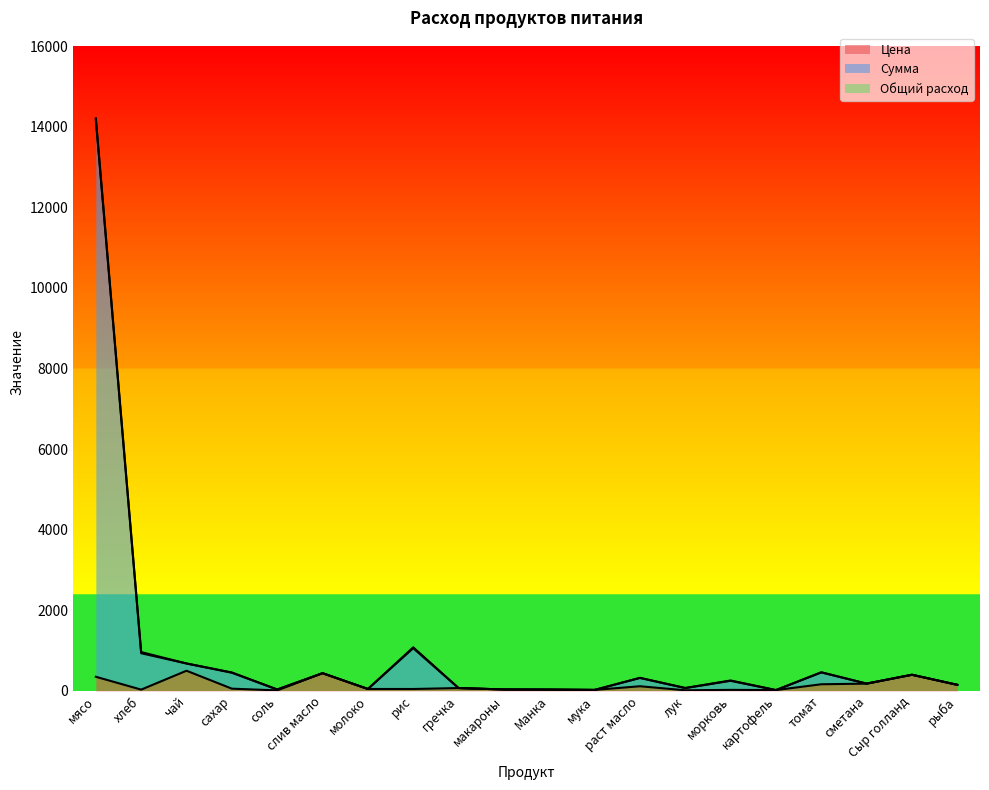

At which category does Цена reach its first local valley?

хлеб